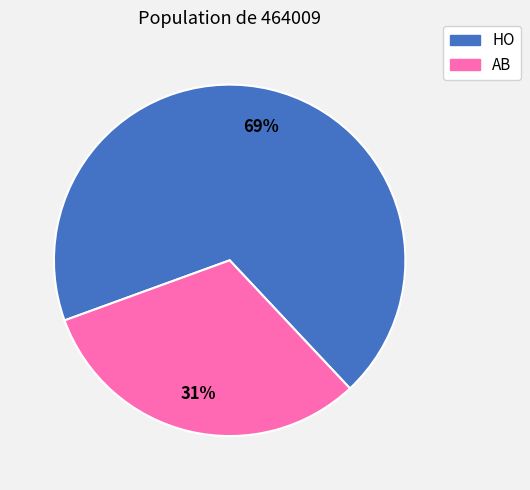

Combined, do AB and HO account for over 50%?

Yes